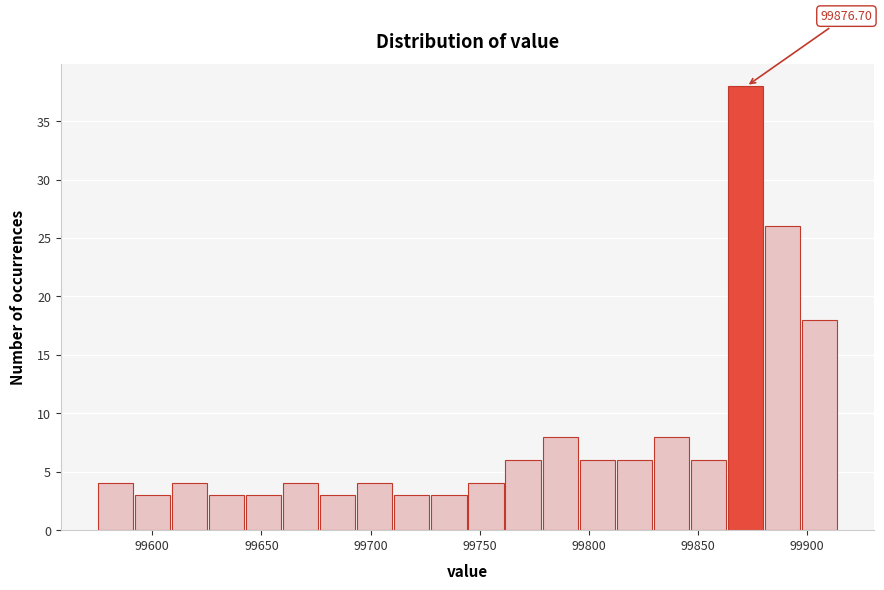

Around what value on the x-axis is the tallest bar? Give the approximate position of its centre, as read against the axis.

99870